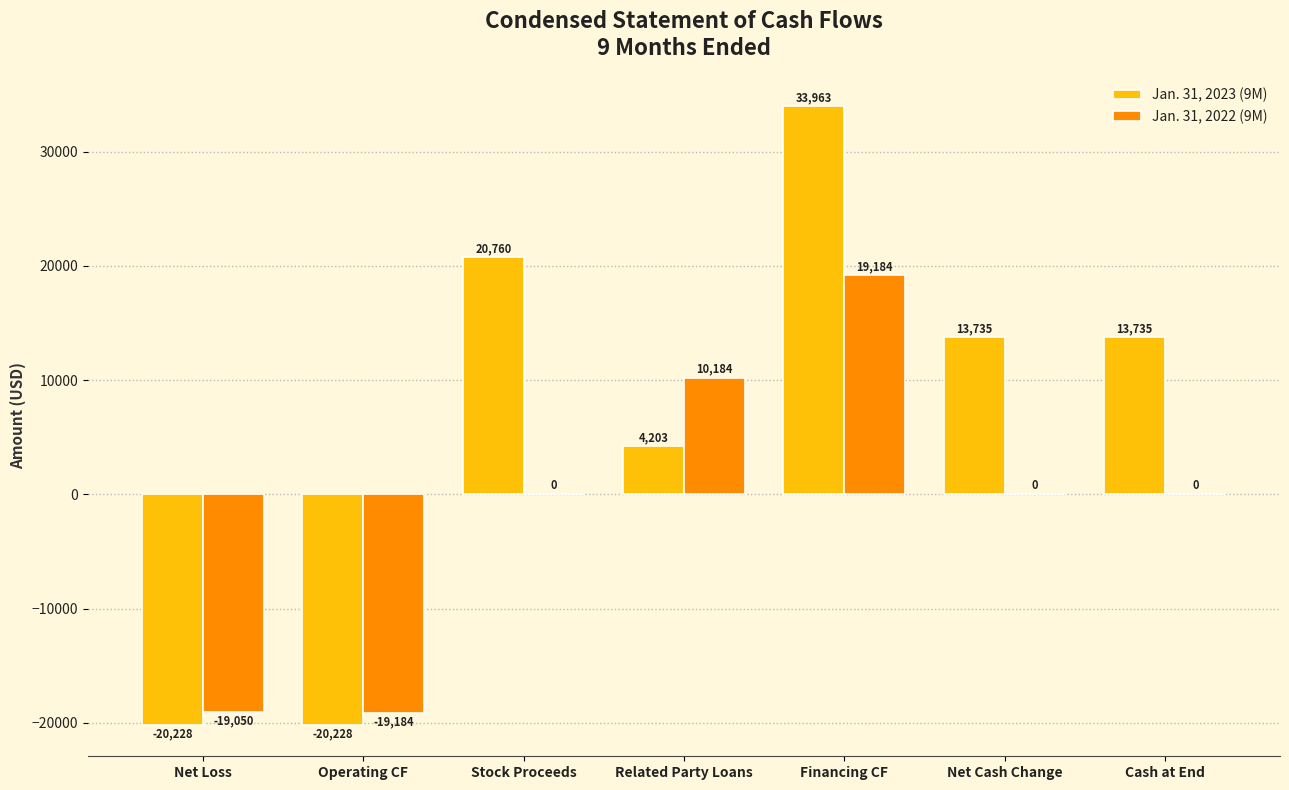

Which label corresponds to the largest value in the chart?

Financing CF